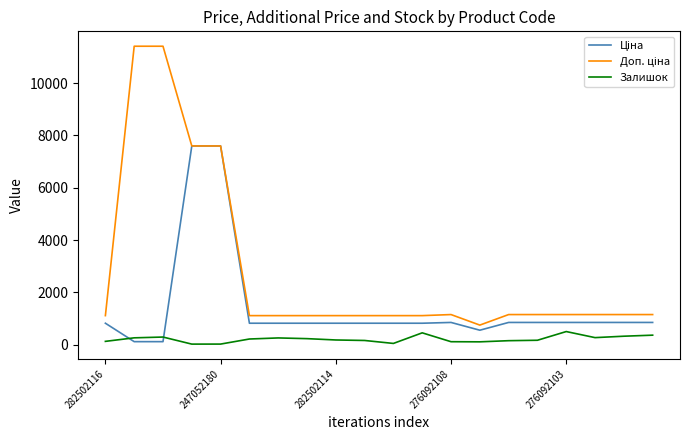

What is the highest value of the Залишок series?

500.0